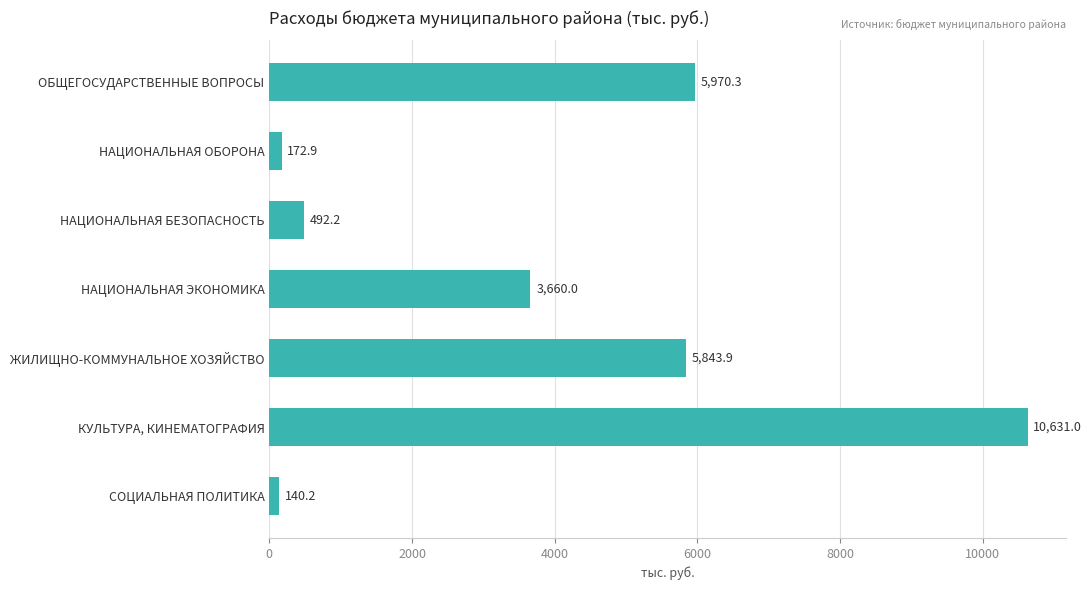

At which label is the value closest to 5385?

ЖИЛИЩНО-КОММУНАЛЬНОЕ ХОЗЯЙСТВО